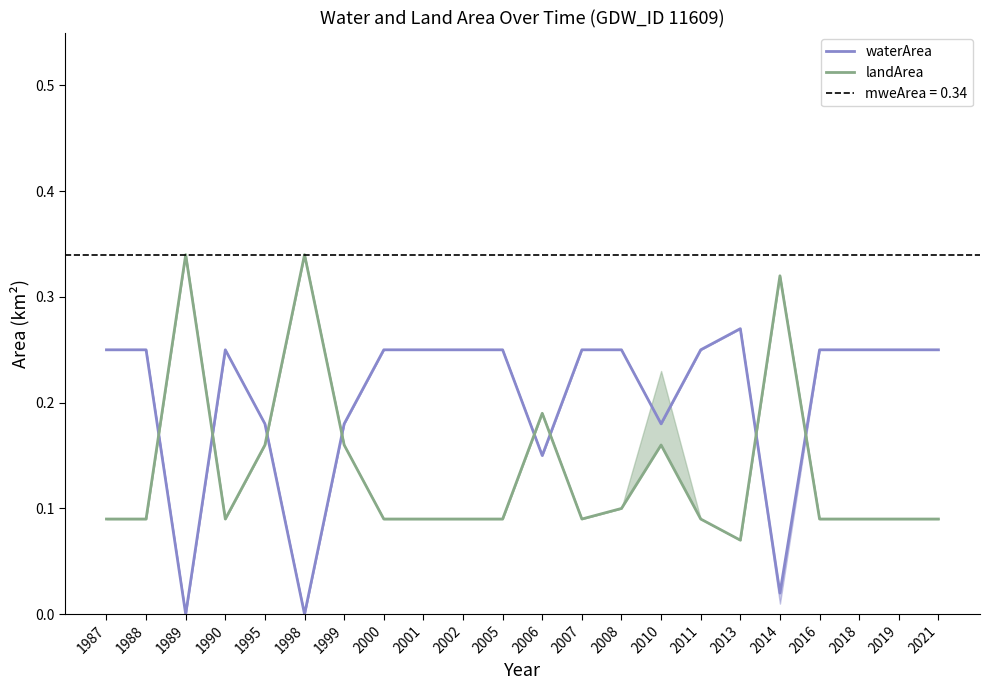

The waterArea series shows 0.2 at 1988. True or false?

True